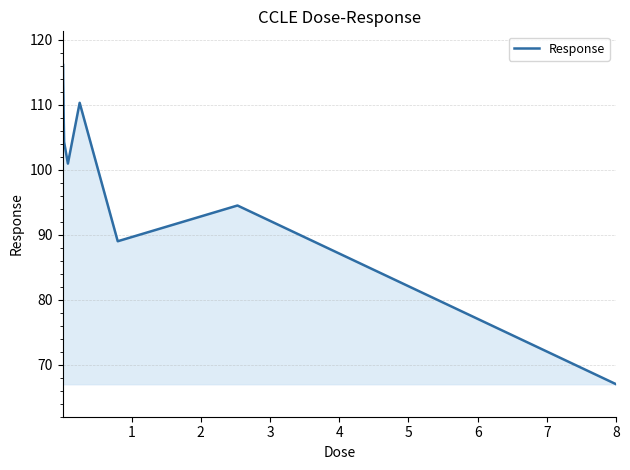

What is the difference between the maximum and minimum values?

49.3